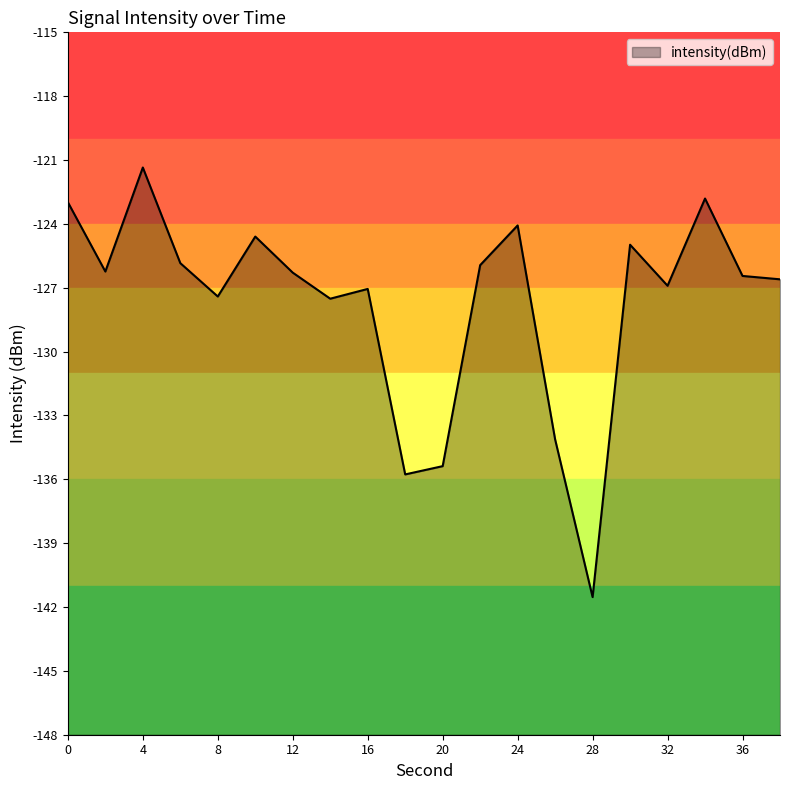

What is the difference between the values at 20 and 10?

10.8